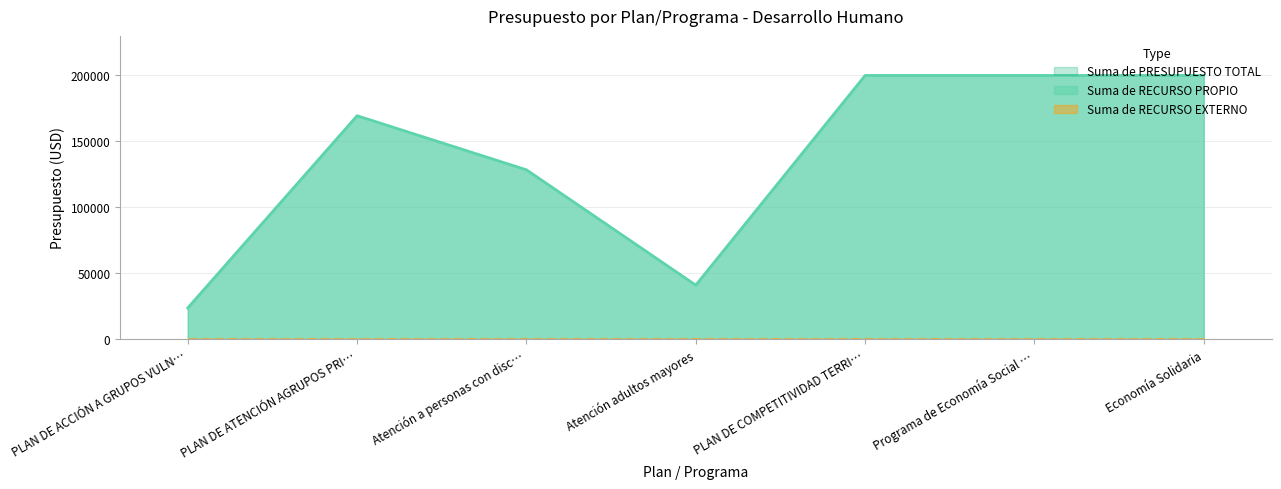

Reading left to right, what are all the values shown in this chart?

Suma de PRESUPUESTO TOTAL: PLAN DE ACCIÓN A GRUPOS VULNERABLES=23700.0	PLAN DE ATENCIÓN AGRUPOS PRIORITARIOS=169457.2	Atención a personas con discapacidad=128457.2	Atención adultos mayores=41000.0	PLAN DE COMPETITIVIDAD TERRITORIAL=200000.0	Programa de Economía Social y Solidaria=200000.0	Economía Solidaria=200000.0
Suma de RECURSO PROPIO: PLAN DE ACCIÓN A GRUPOS VULNERABLES=23700.0	PLAN DE ATENCIÓN AGRUPOS PRIORITARIOS=169457.2	Atención a personas con discapacidad=128457.2	Atención adultos mayores=41000.0	PLAN DE COMPETITIVIDAD TERRITORIAL=200000.0	Programa de Economía Social y Solidaria=200000.0	Economía Solidaria=200000.0
Suma de RECURSO EXTERNO: PLAN DE ACCIÓN A GRUPOS VULNERABLES=0.0	PLAN DE ATENCIÓN AGRUPOS PRIORITARIOS=0.0	Atención a personas con discapacidad=0.0	Atención adultos mayores=0.0	PLAN DE COMPETITIVIDAD TERRITORIAL=0.0	Programa de Economía Social y Solidaria=0.0	Economía Solidaria=0.0